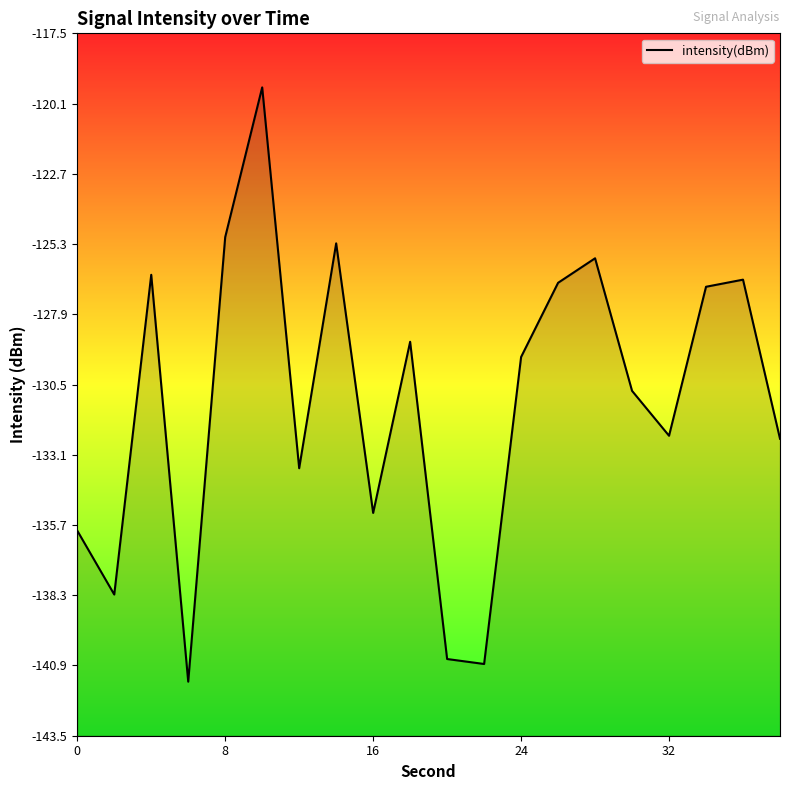

What is the difference between the maximum and minimum values?

22.0